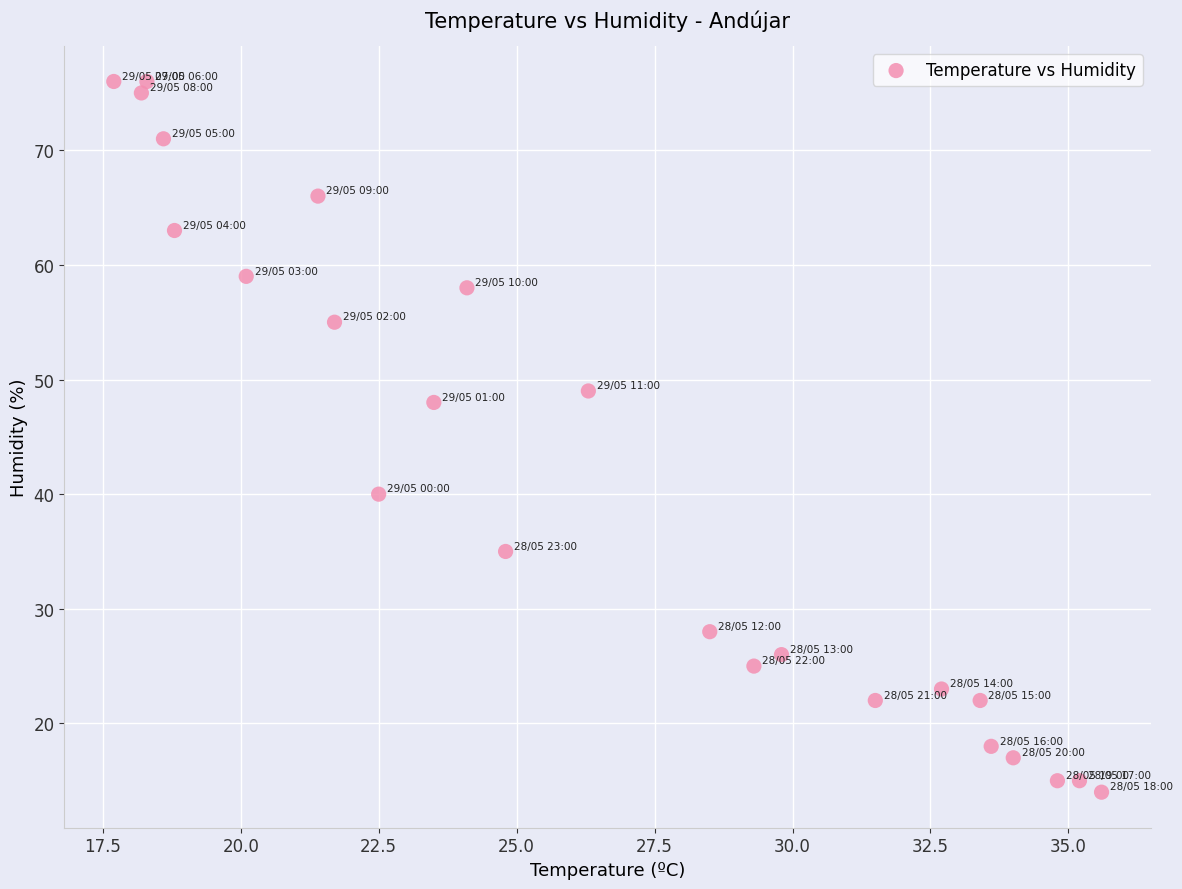

What Y value in the scatter plot is closest to 45?

48